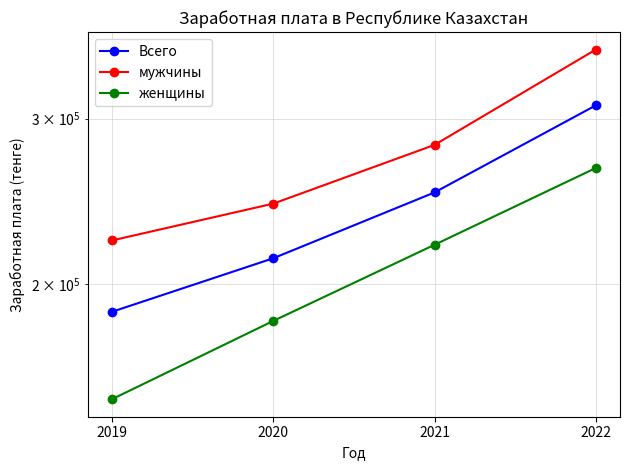

Reading right to left, what are all the values shown in this chart?

Всего: 2022=309867	2021=250311	2020=213003	2019=186815
мужчины: 2022=355296	2021=281239	2020=243524	2019=222514
женщины: 2022=265762	2021=220160	2020=182679	2019=150779